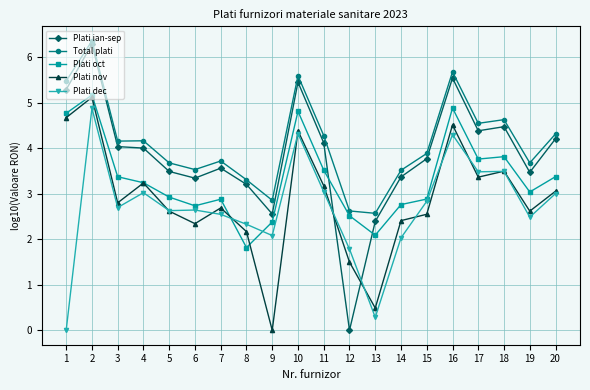

What is the highest value of the Total plati series?

6.4